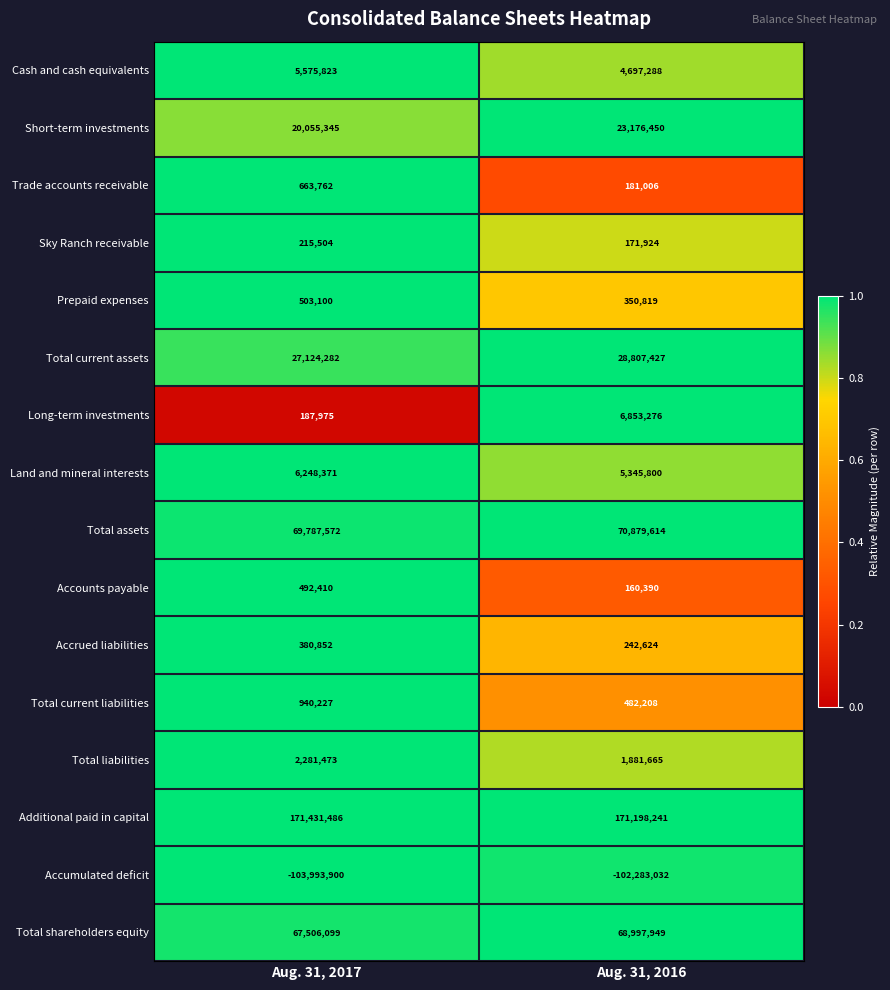

What is the lowest value of the Accounts payable series?

160390